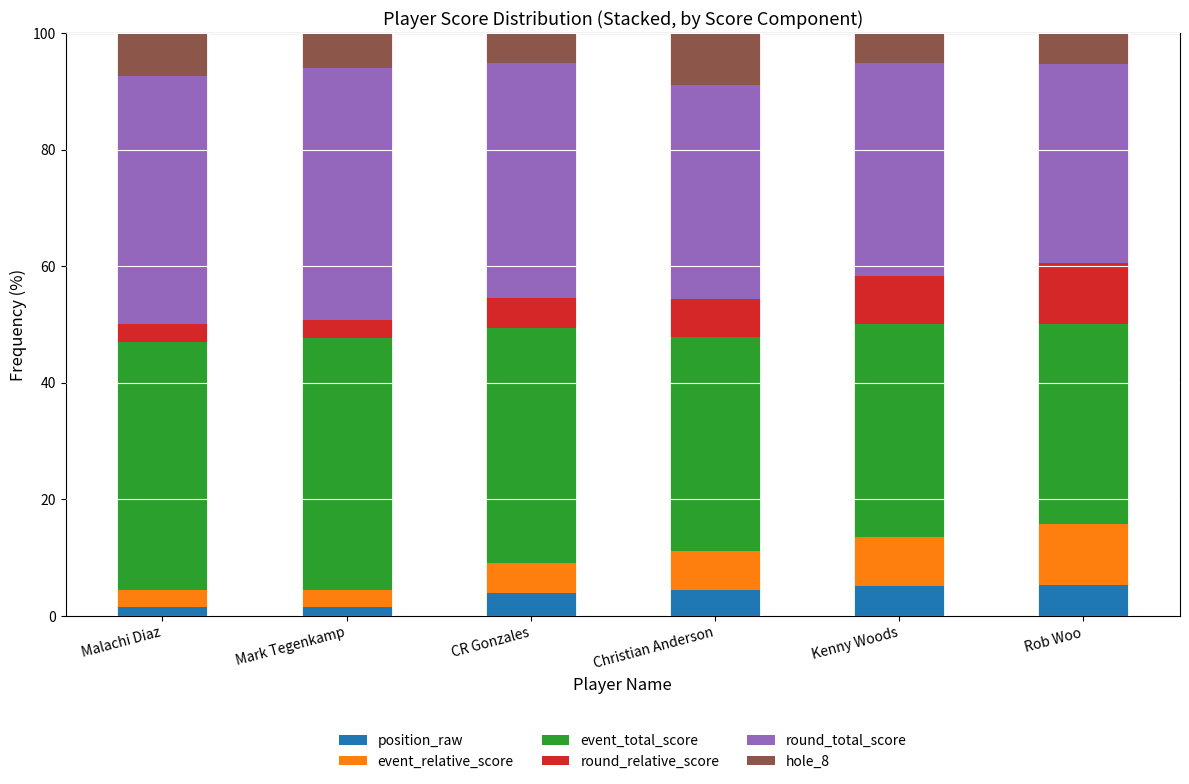

Which series has the largest total across all categories?

event_total_score